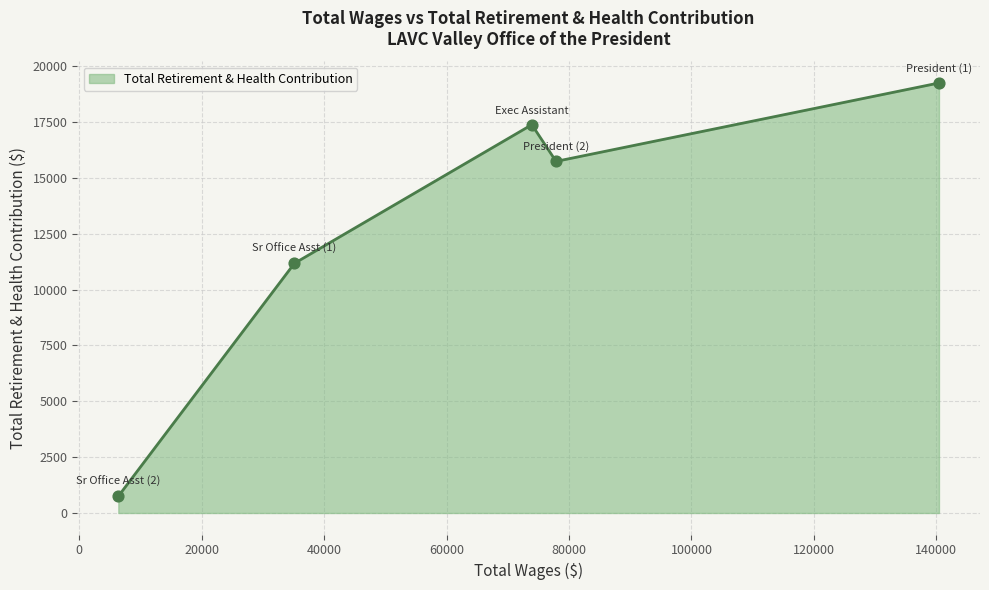

What is the minimum value shown in the chart?

749